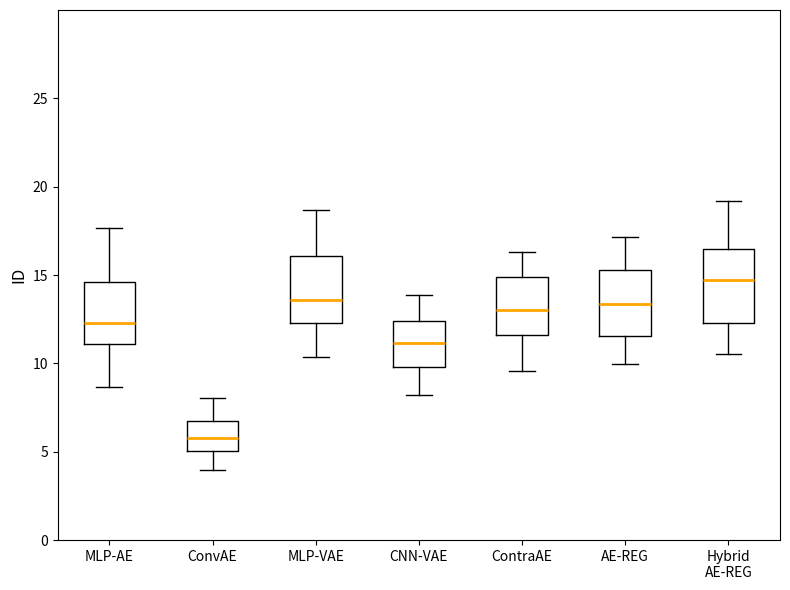

Reading left to right, transcribe this box plot: for each box, give where its median line is, the range the box spans, and where its two whiskers end, as read against the y-axis. The values are not printed on the chart, so give them approximately, as read against the axis.

MLP-AE: median 12.5, box 11.0 to 14.5, whiskers 8.5 to 17.5
ConvAE: median 6.0, box 5.0 to 6.5, whiskers 4.0 to 8.0
MLP-VAE: median 13.5, box 12.5 to 16.0, whiskers 10.5 to 18.5
CNN-VAE: median 11.0, box 10.0 to 12.5, whiskers 8.0 to 14.0
ContraAE: median 13.0, box 11.5 to 15.0, whiskers 9.5 to 16.5
AE-REG: median 13.5, box 11.5 to 15.5, whiskers 10.0 to 17.0
Hybrid AE-REG: median 14.5, box 12.5 to 16.5, whiskers 10.5 to 19.0